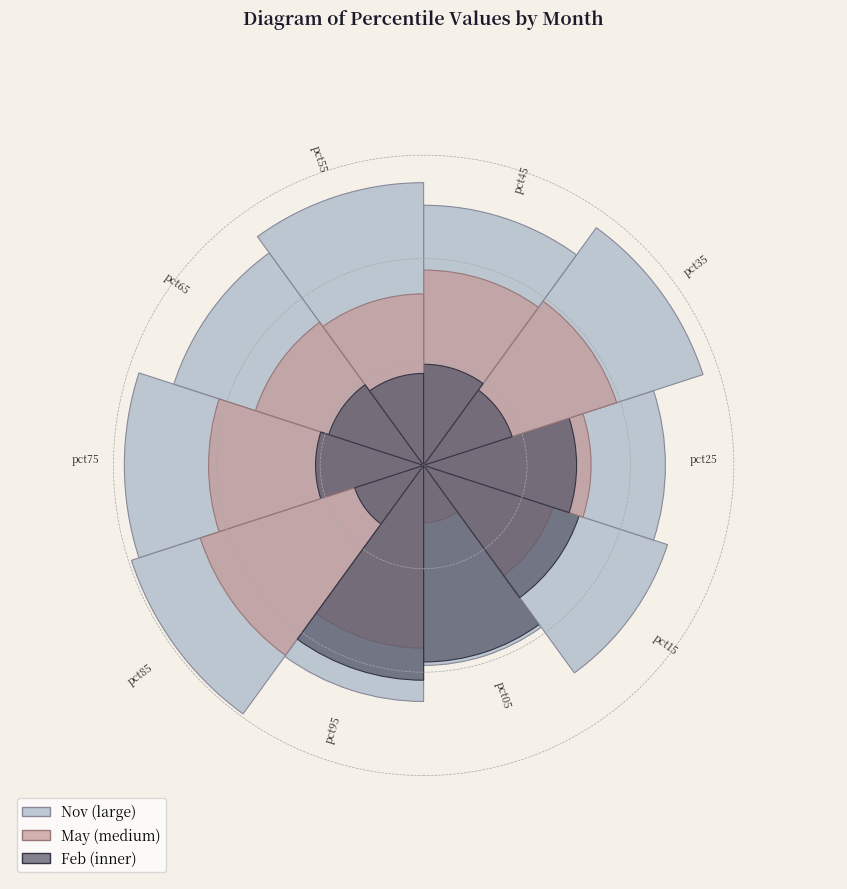

Which slice is the smallest?

feb_values